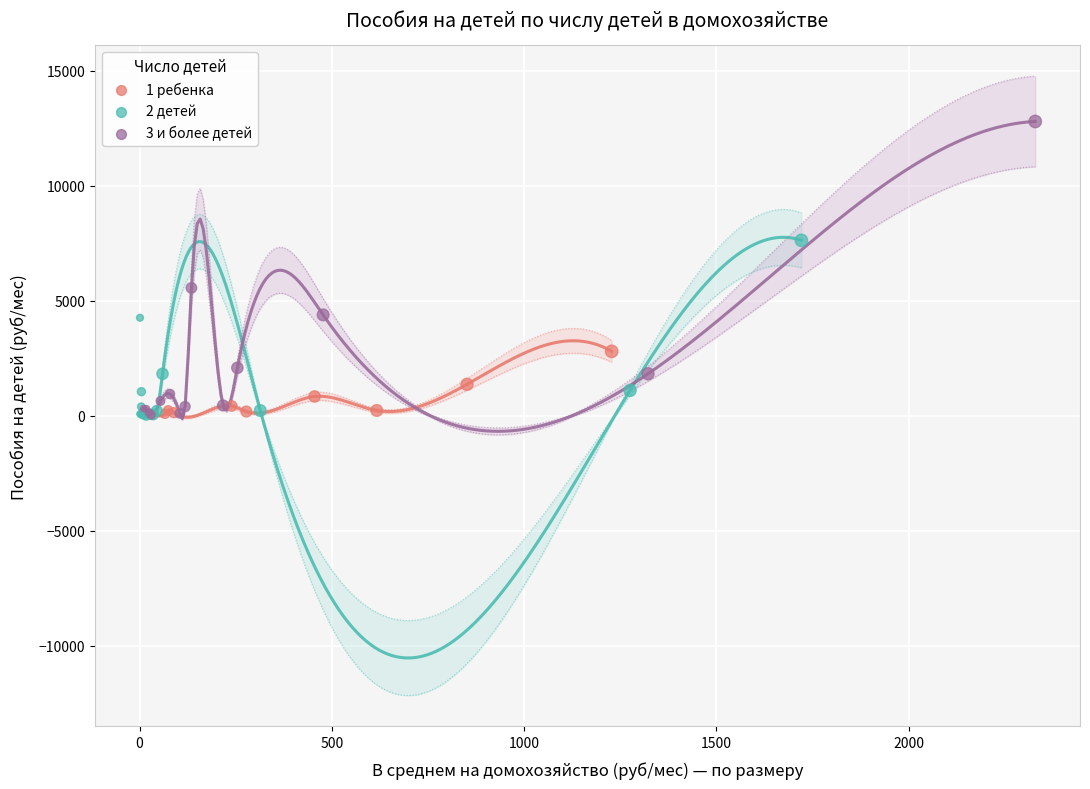

Which series contains the highest Y value?

3 и более детей